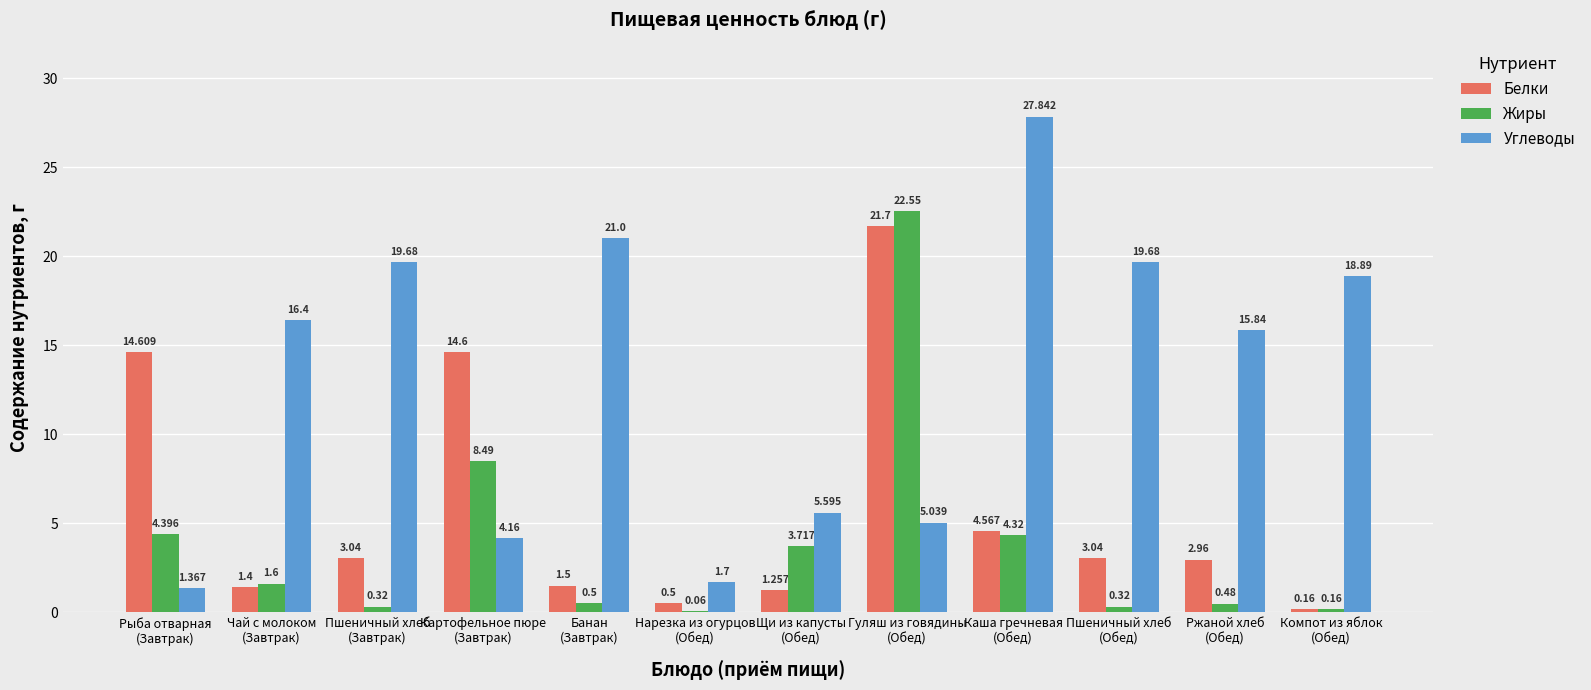

True or false: Белки has a value of 14.6 at Картофельное пюре
(Завтрак).

True